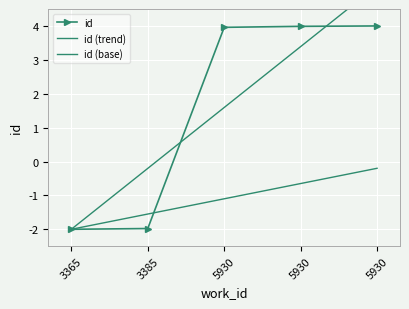

How many negative values does the id (trend) series have?

2